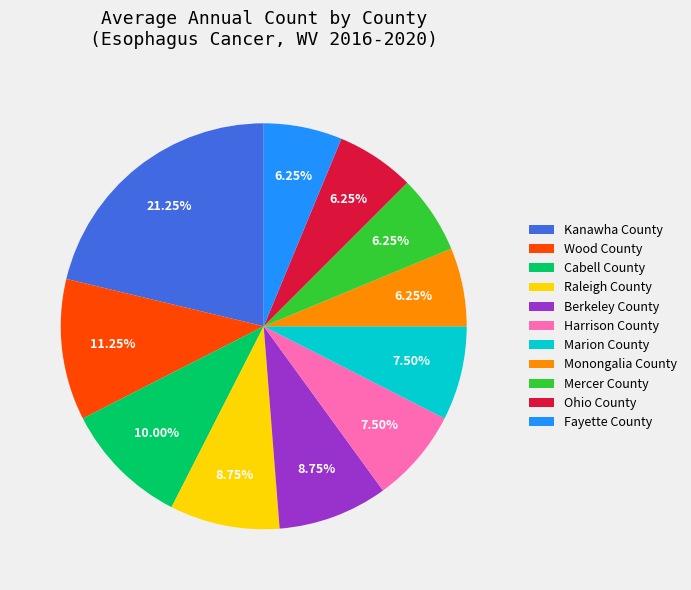

Is it true that Ohio County is 21% of the pie?

False